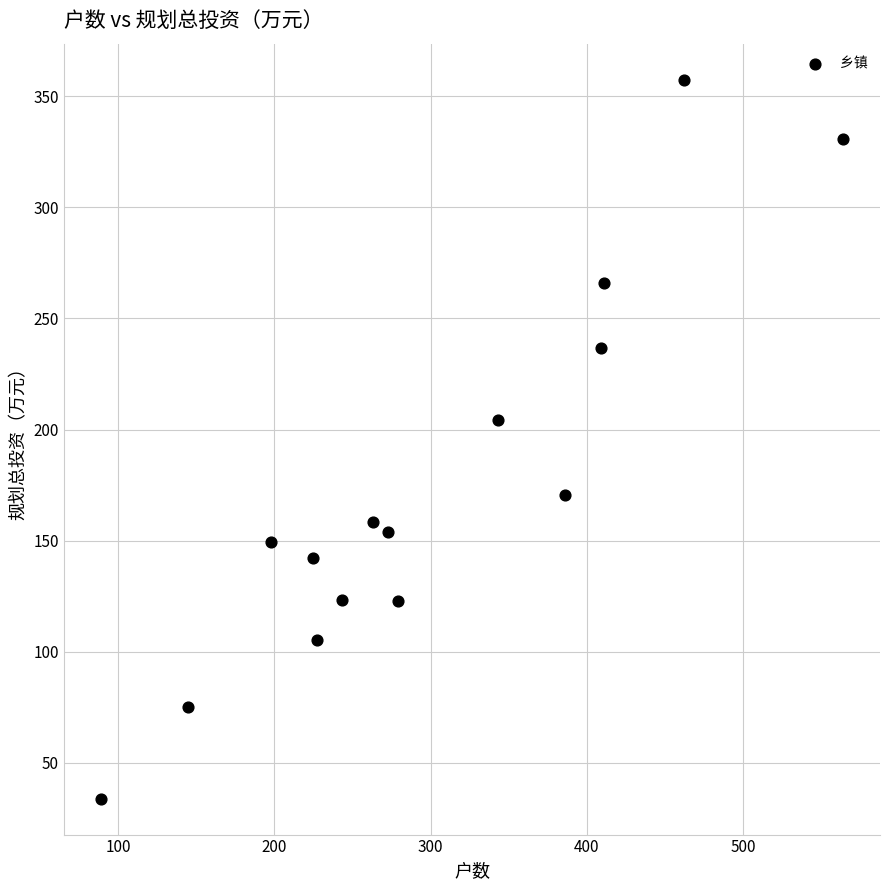

What is the range of X values (max minus min)?

475.0